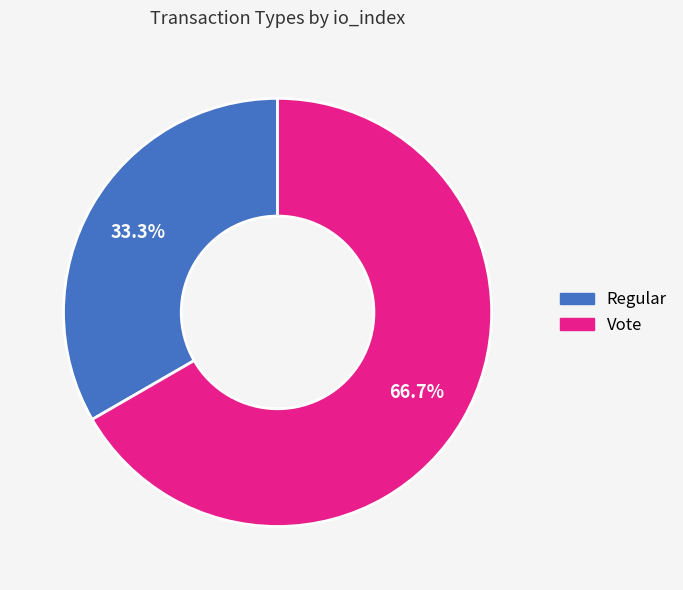

Do Regular and Vote together represent more than half of the pie?

Yes